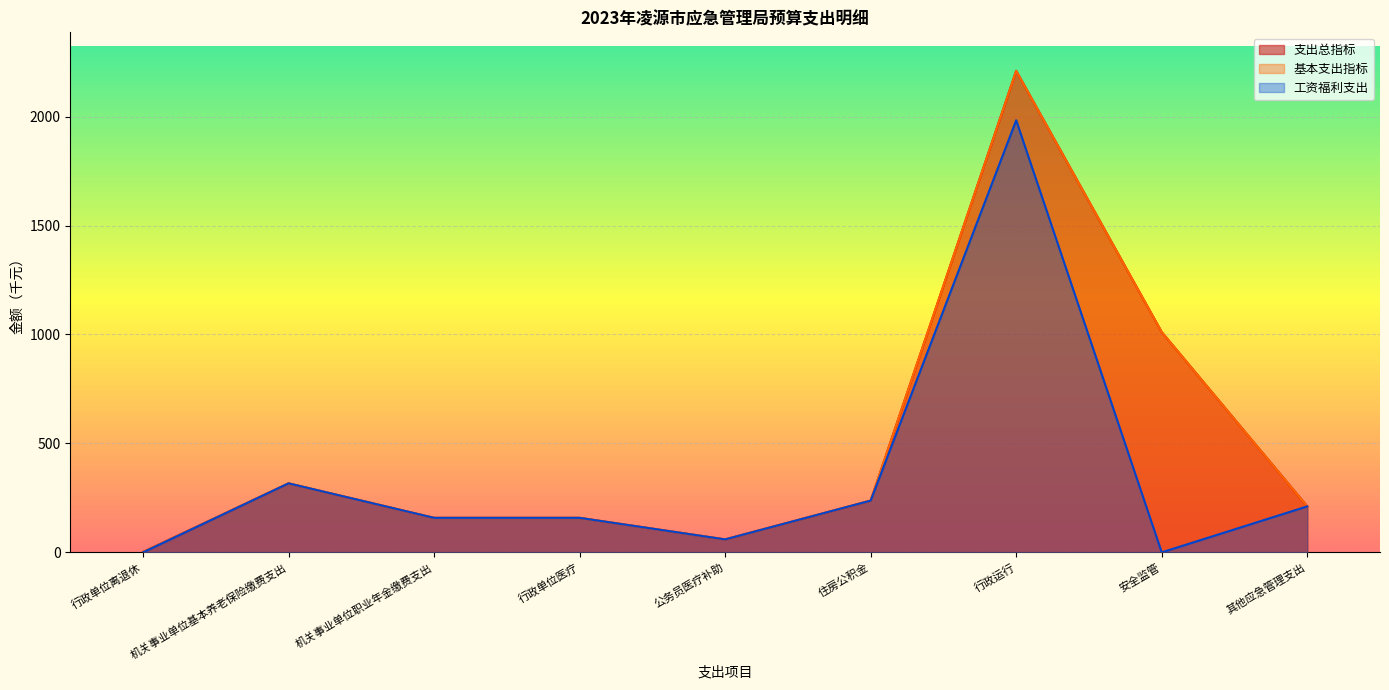

Reading left to right, extract all data points from this chart.

支出总指标: 1.8	316.6	158.3	158.3	59.4	237.4	2209.7	1011.0	211.0
基本支出指标: 1.8	316.6	158.3	158.3	59.4	237.4	2209.7	1011.0	211.0
工资福利支出: 0.0	316.6	158.3	158.3	59.4	237.4	1982.9	0.0	211.0